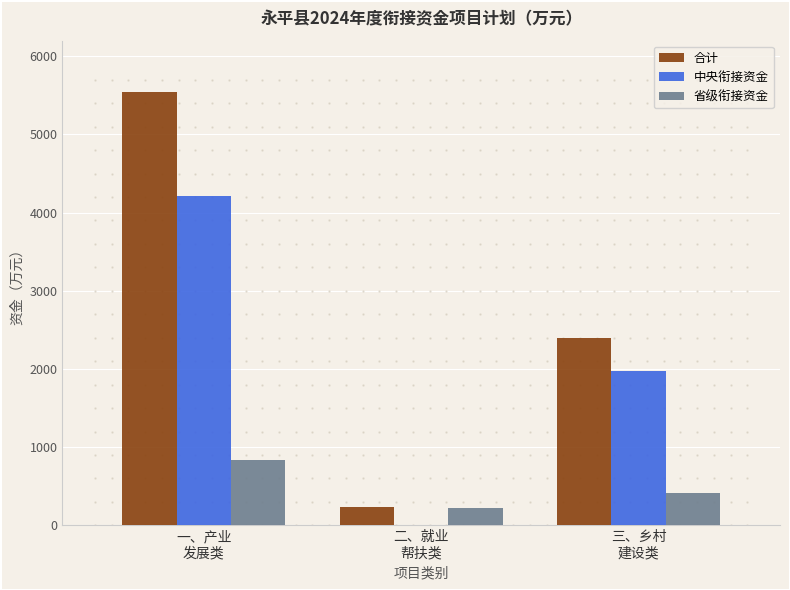

What is the sum of all 合计 values?

8171.0